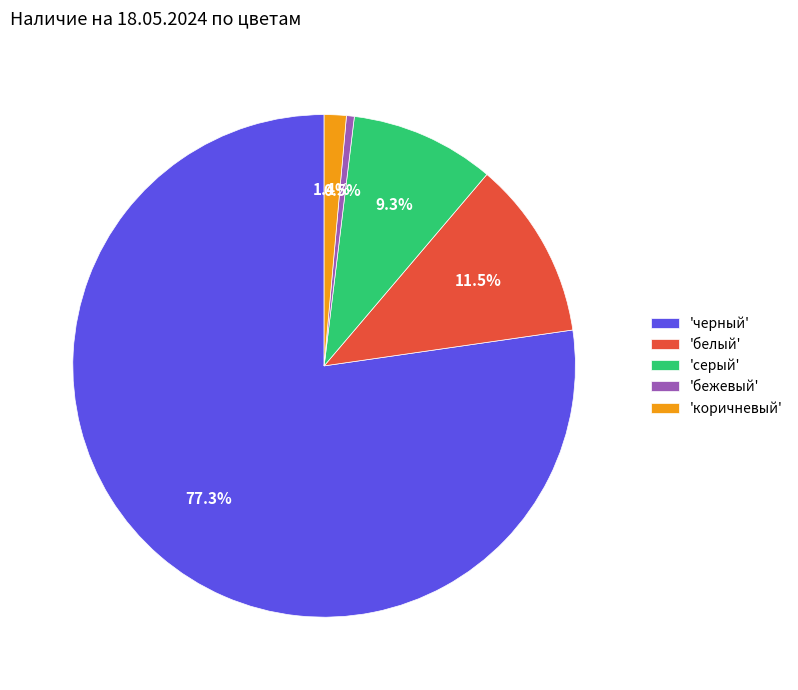

Which slice is the smallest?

'бежевый'